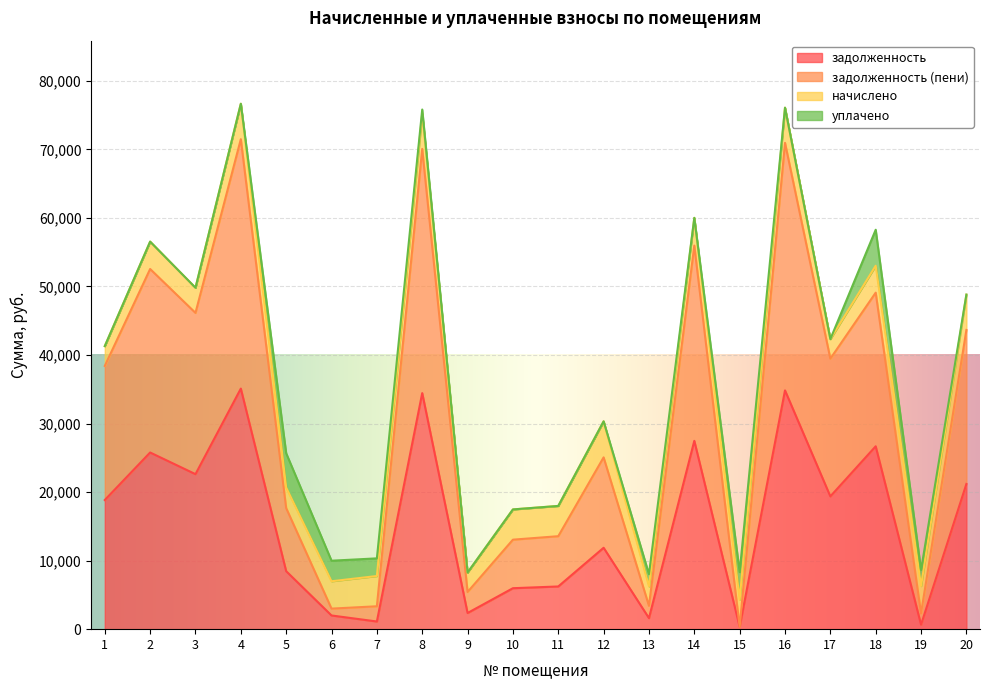

At which label does задолженность first exceed 18840?

1